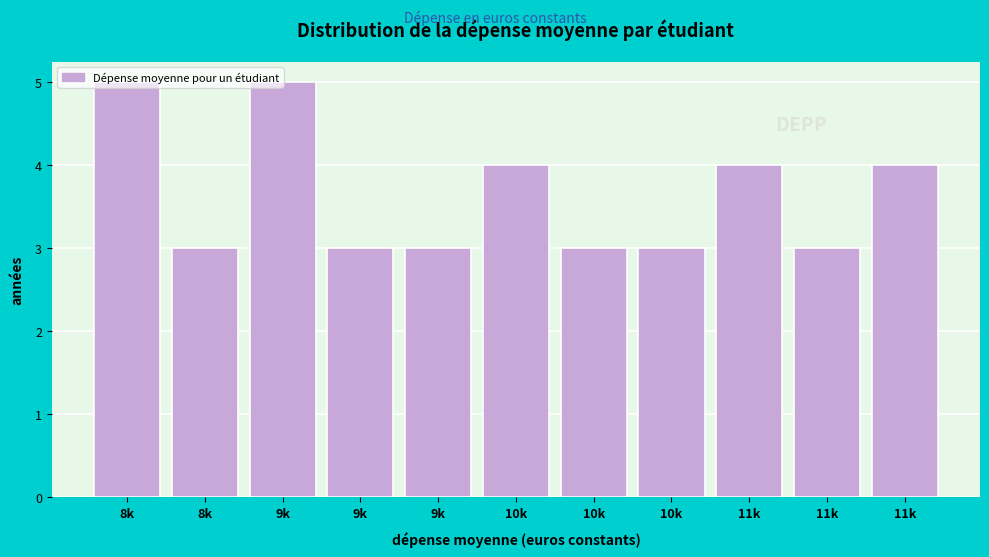

How many distinct data groups are displayed?

1